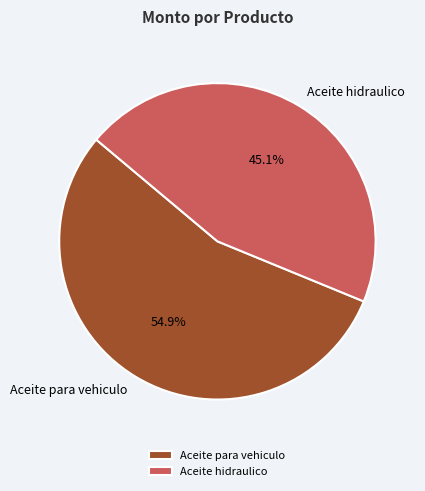

What is the total percentage of Aceite hidraulico and Aceite para vehiculo?

100.0%